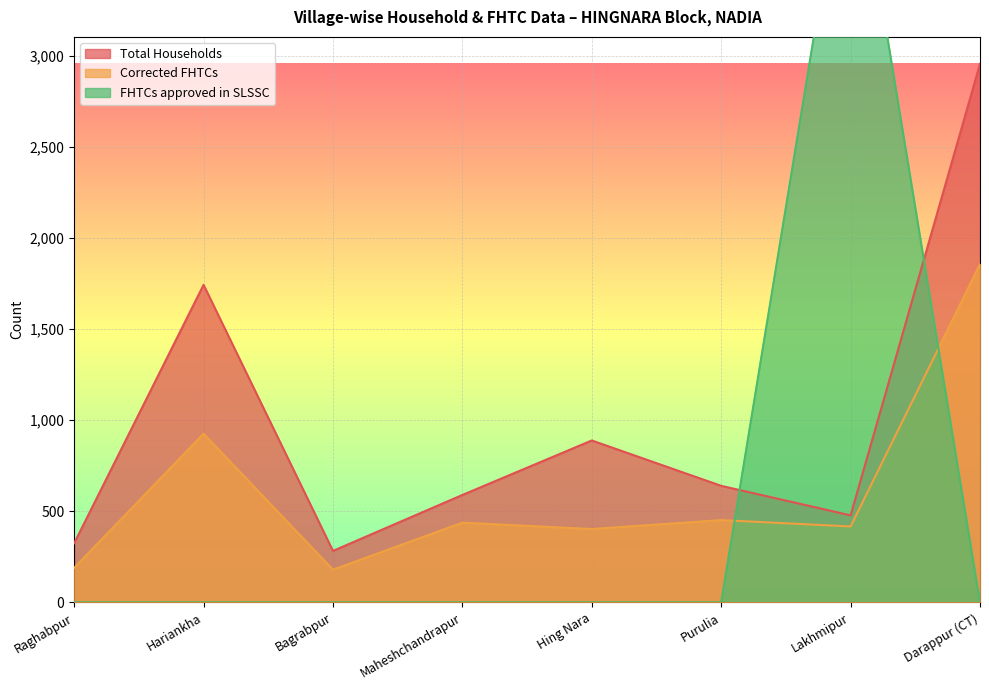

Reading left to right, list all the values displayed in this chart.

Total Households: Raghabpur=325	Hariankha=1743	Bagrabpur=283	Maheshchandrapur=590	Hing Nara=889	Purulia=640	Lakhmipur=478	Darappur (CT)=2956
Corrected FHTCs: Raghabpur=190	Hariankha=926	Bagrabpur=180	Maheshchandrapur=438	Hing Nara=403	Purulia=452	Lakhmipur=417	Darappur (CT)=1857
FHTCs approved in SLSSC: Raghabpur=0	Hariankha=0	Bagrabpur=0	Maheshchandrapur=0	Hing Nara=0	Purulia=0	Lakhmipur=4336	Darappur (CT)=0